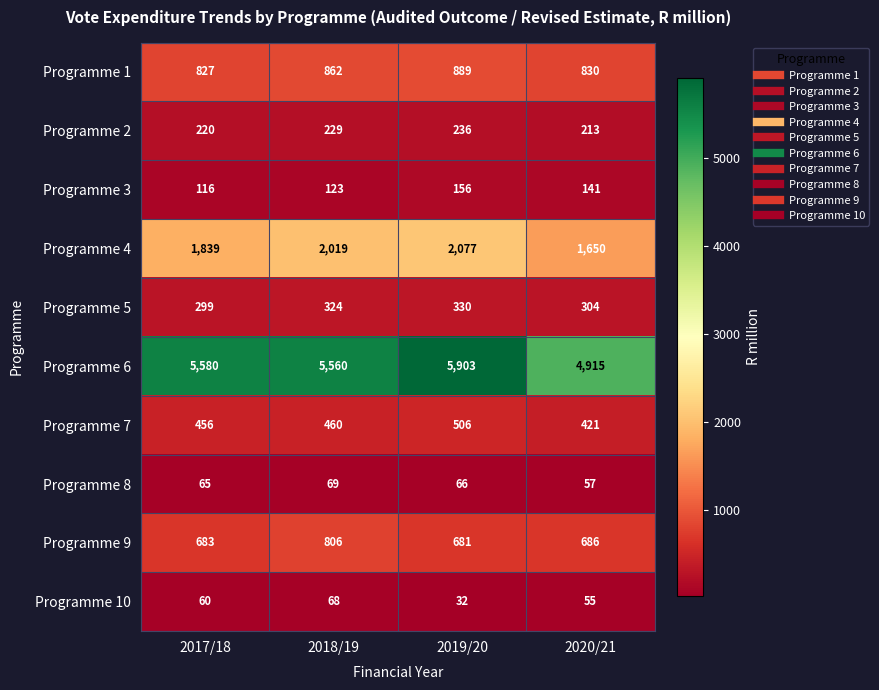

Which series has the largest range (max minus min)?

Programme 6